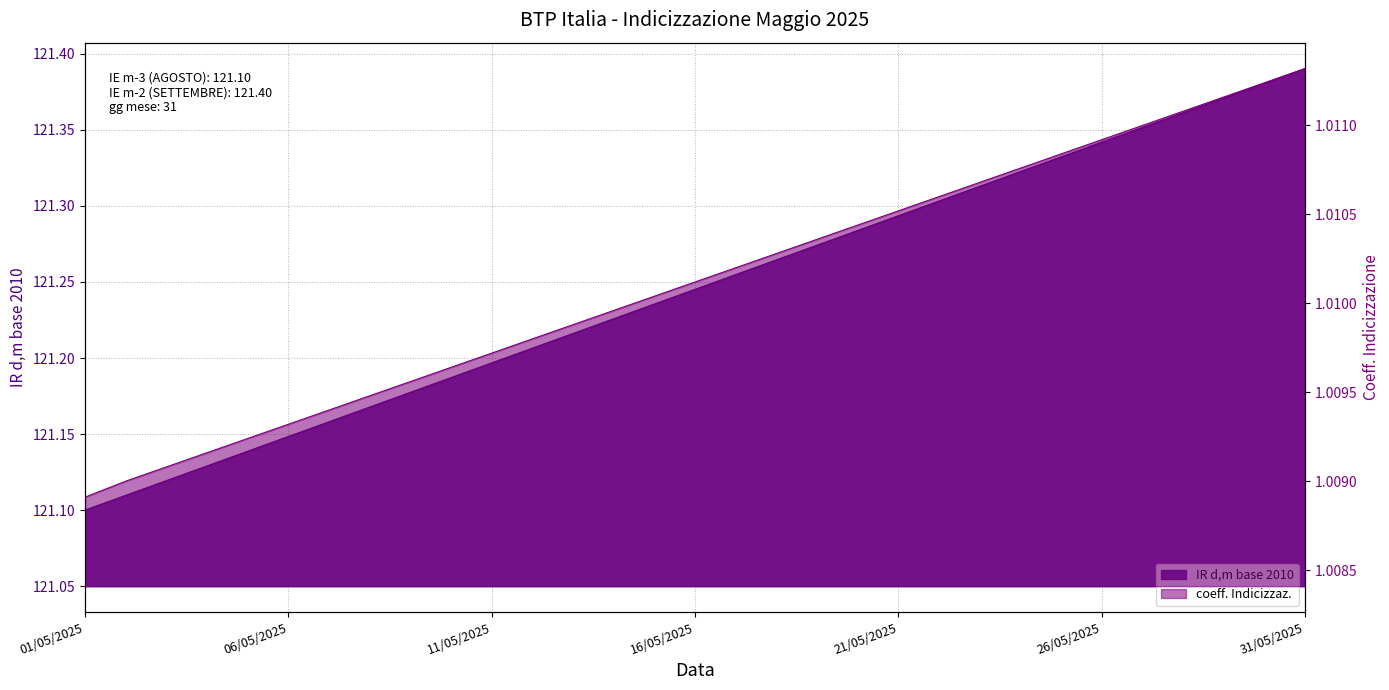

List the series in order of their overall mean, highest first.

IR d,m base 2010, coeff. Indicizzaz.